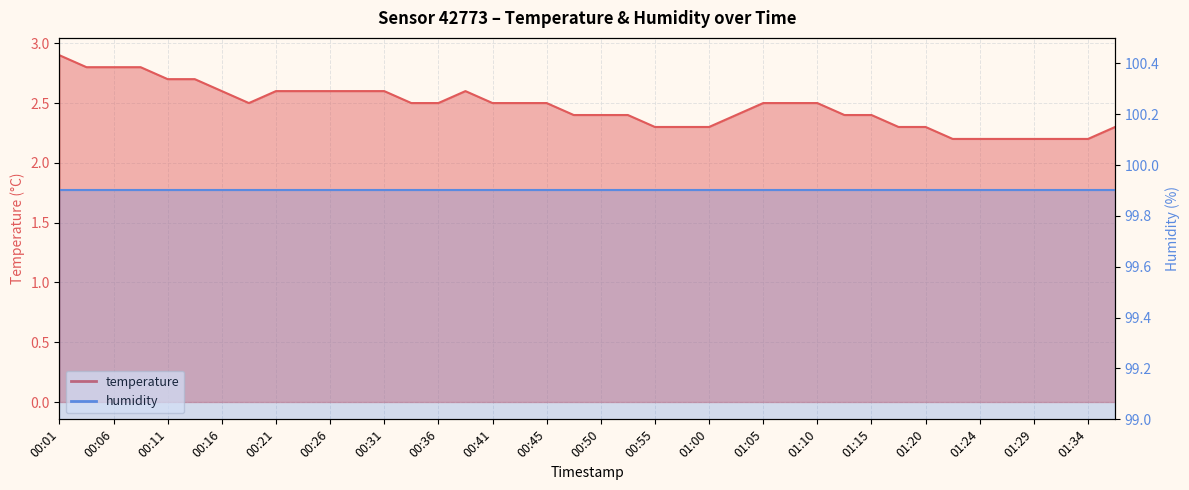

Reading left to right, what are all the values shown in this chart?

00:01=2.9	00:04=2.8	00:06=2.8	00:09=2.8	00:11=2.7	00:14=2.7	00:16=2.6	00:18=2.5	00:21=2.6	00:23=2.6	00:26=2.6	00:28=2.6	00:31=2.6	00:33=2.5	00:36=2.5	00:38=2.6	00:41=2.5	00:43=2.5	00:45=2.5	00:48=2.4	00:50=2.4	00:53=2.4	00:55=2.3	00:58=2.3	01:00=2.3	01:02=2.4	01:05=2.5	01:07=2.5	01:10=2.5	01:12=2.4	01:15=2.4	01:17=2.3	01:20=2.3	01:22=2.2	01:24=2.2	01:27=2.2	01:29=2.2	01:32=2.2	01:34=2.2	01:37=2.3